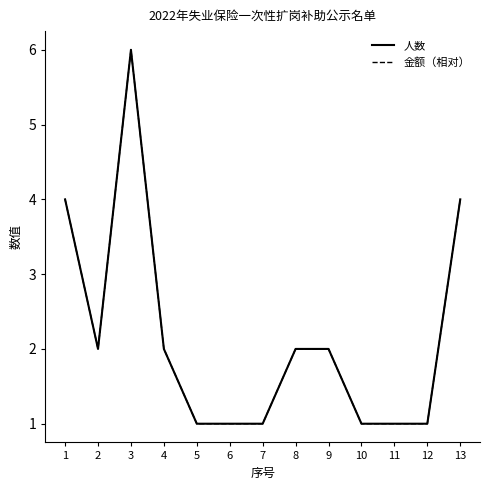

At how many categories does at least one series exceed 5?

1